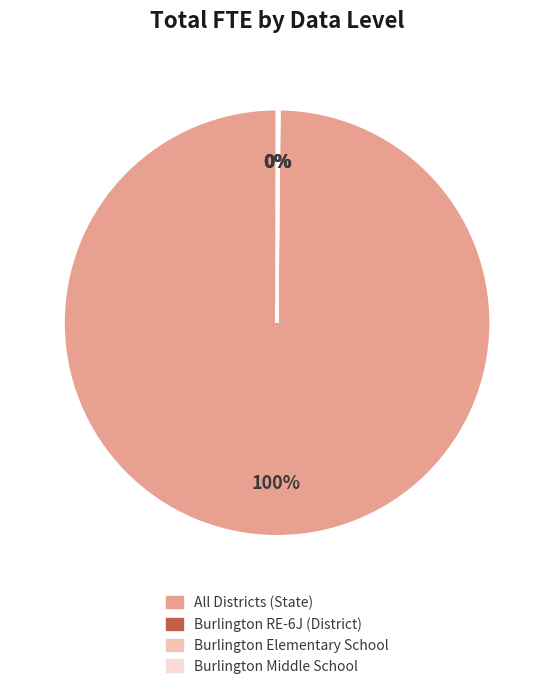

Between Burlington RE-6J (District) and All Districts (State), which is larger?

All Districts (State)